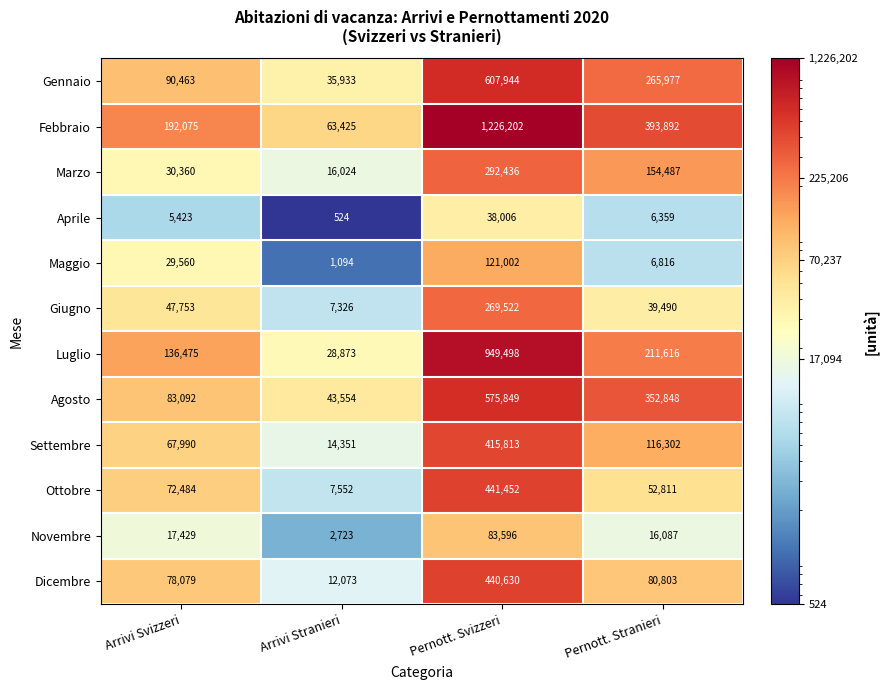

What is the minimum value for Maggio?

1094